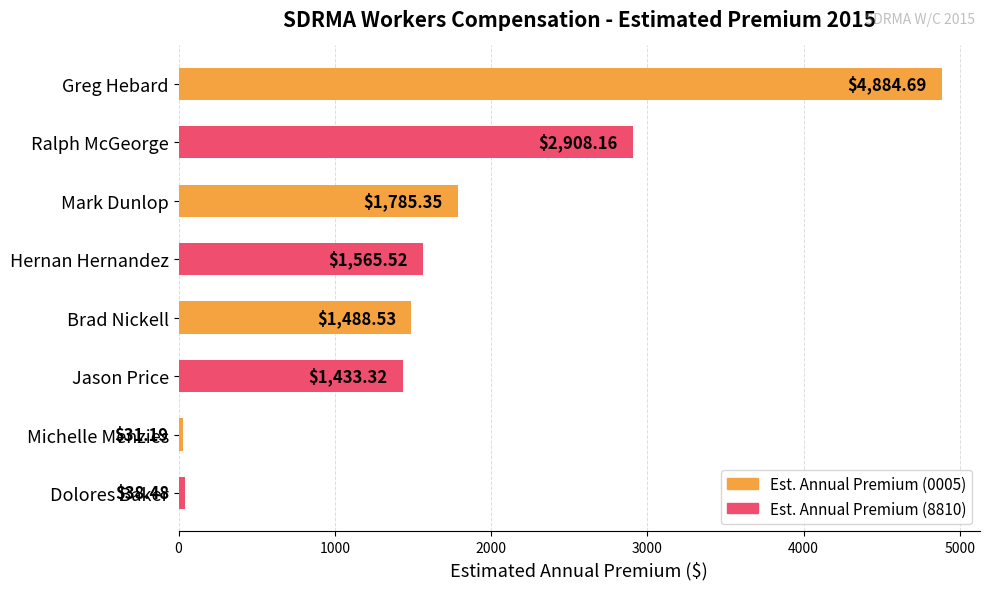

What is the ratio of the value at Brad Nickell to the value at Ralph McGeorge?

0.5